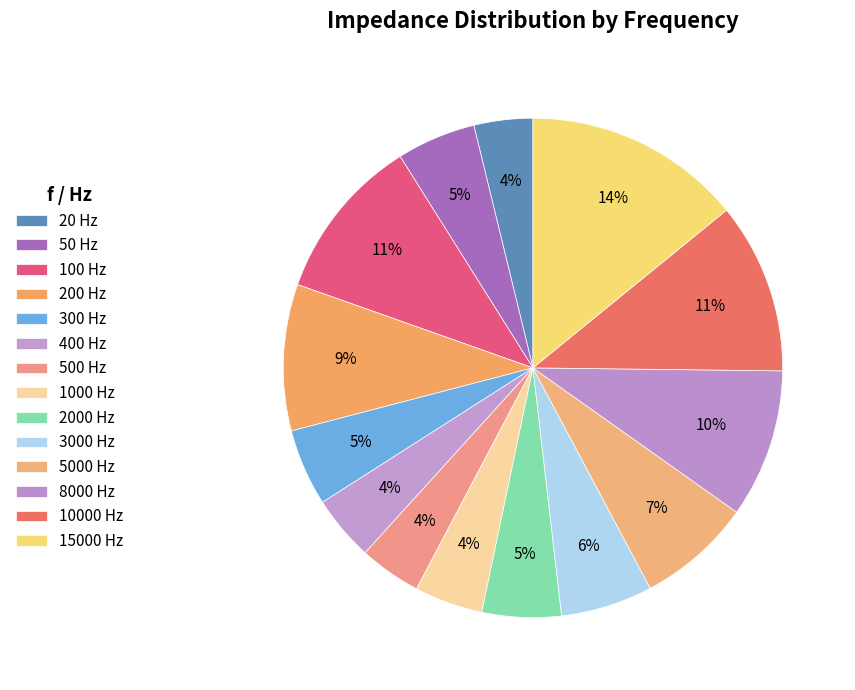

How many slices are in this pie chart?

14